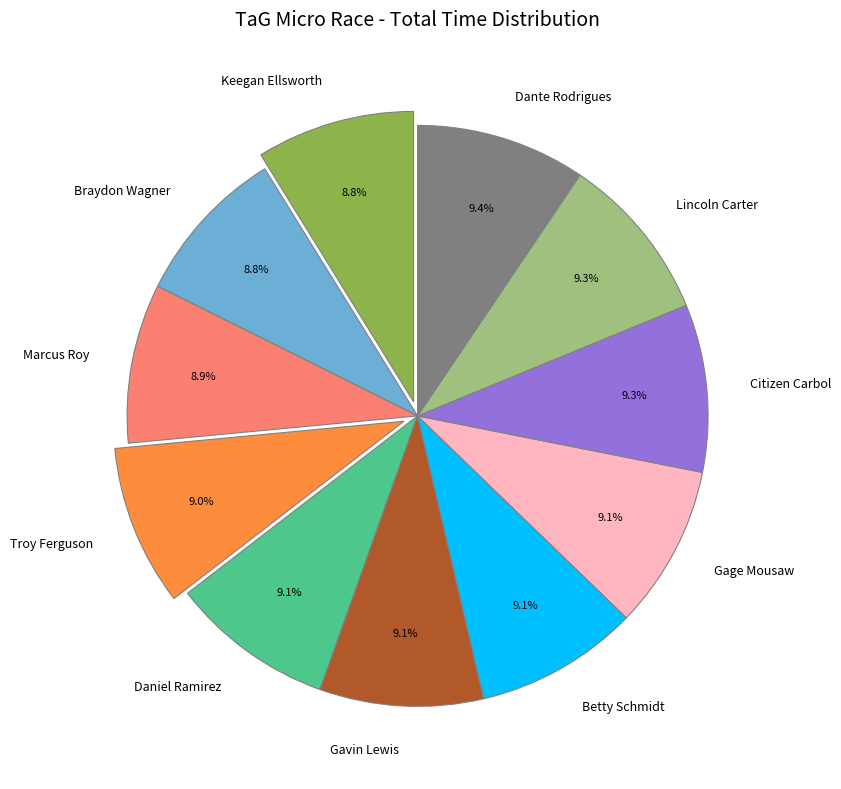

Is the sum of Gage Mousaw and Braydon Wagner greater than half?

No